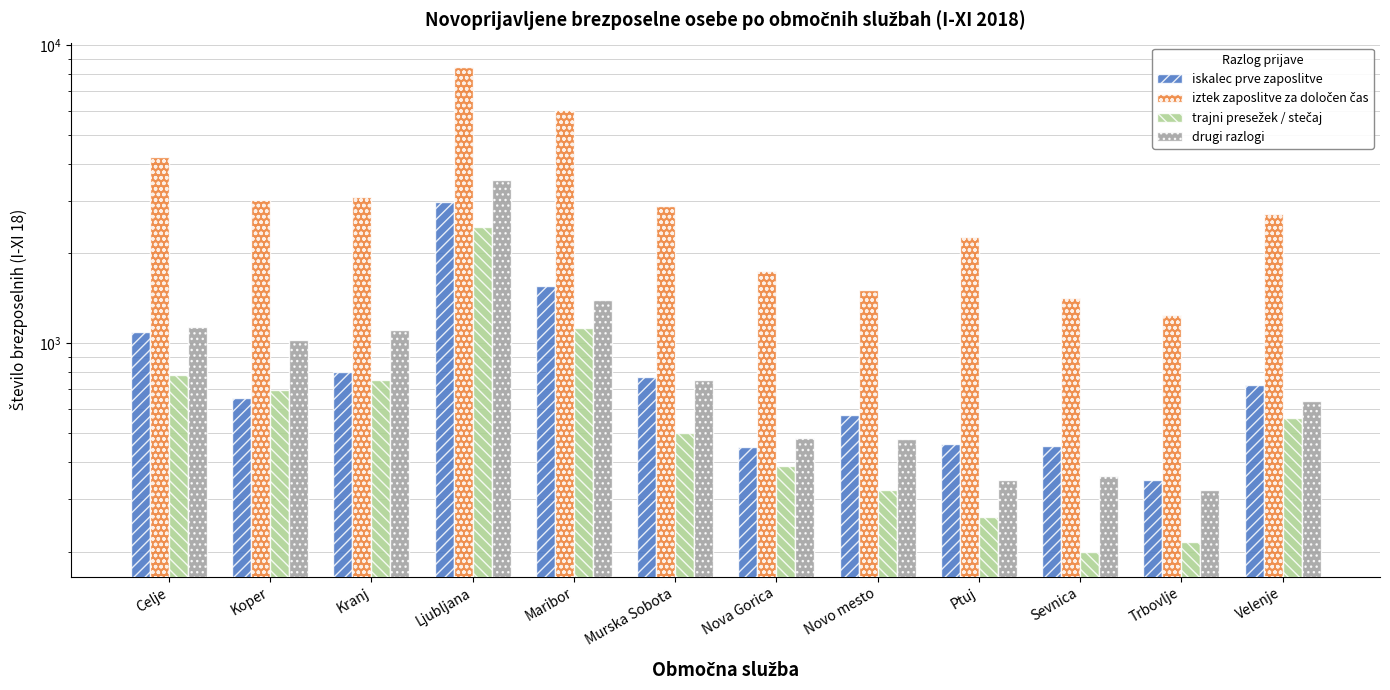

Which series changed the most between Ptuj and Sevnica?

iztek zaposlitve za določen čas